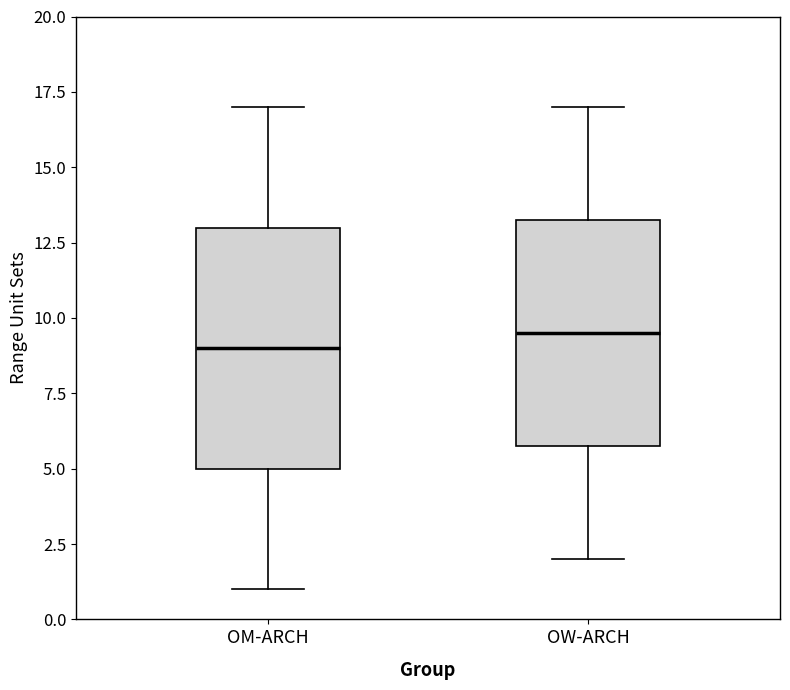

Which box is the tallest, from its lower edge to its upper edge?

OM-ARCH